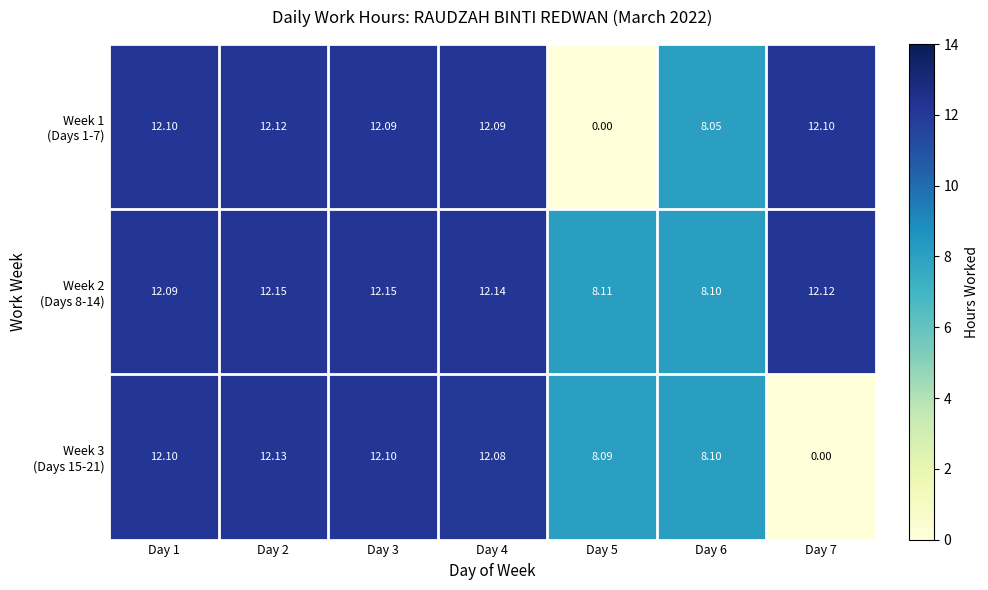

At which category is the sum across all series the highest?

Day 2